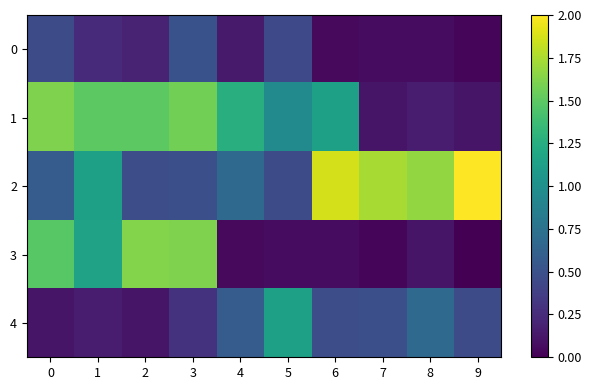

At 2, list the series in order from smallest to largest.

4, 0, 2, 1, 3